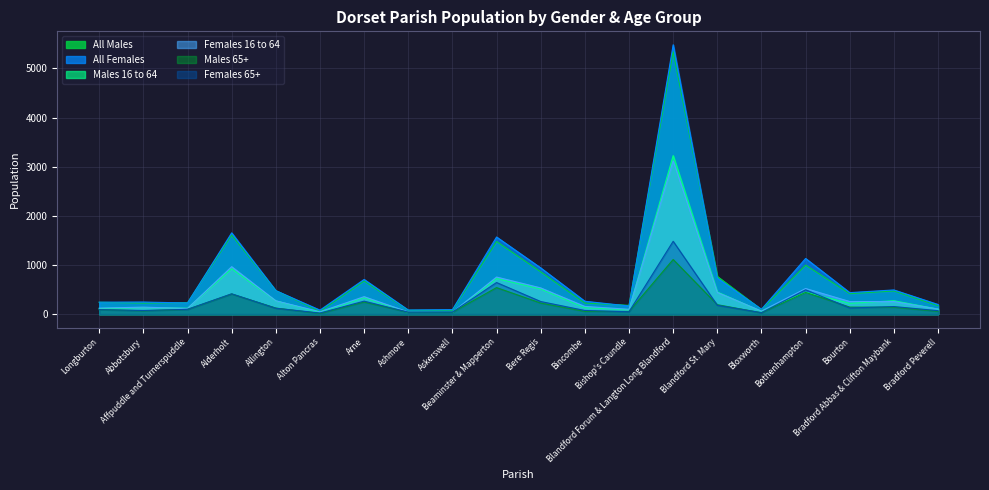

The value of All Males at Bere Regis is 581. True or false?

False